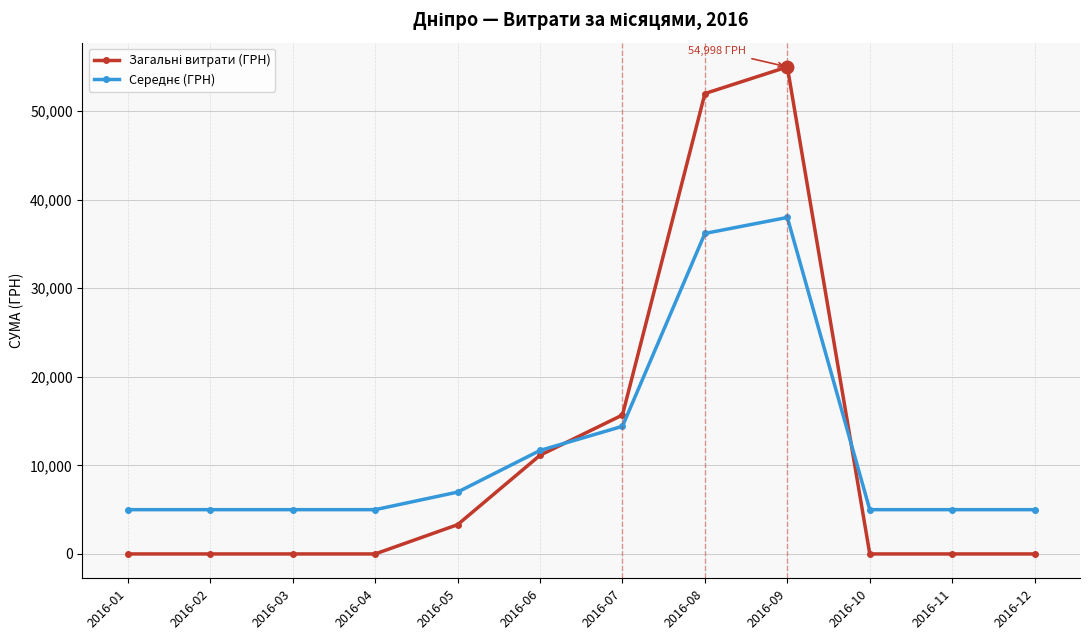

What is the spread (max minus min) of values at 2016-04?

5000.0